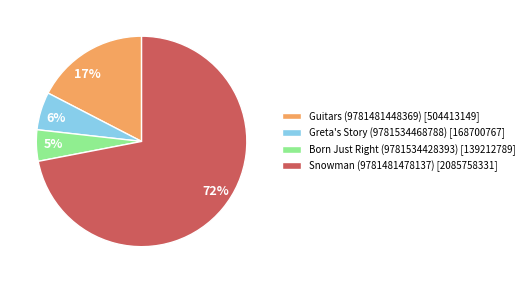

How many slices are in this pie chart?

4